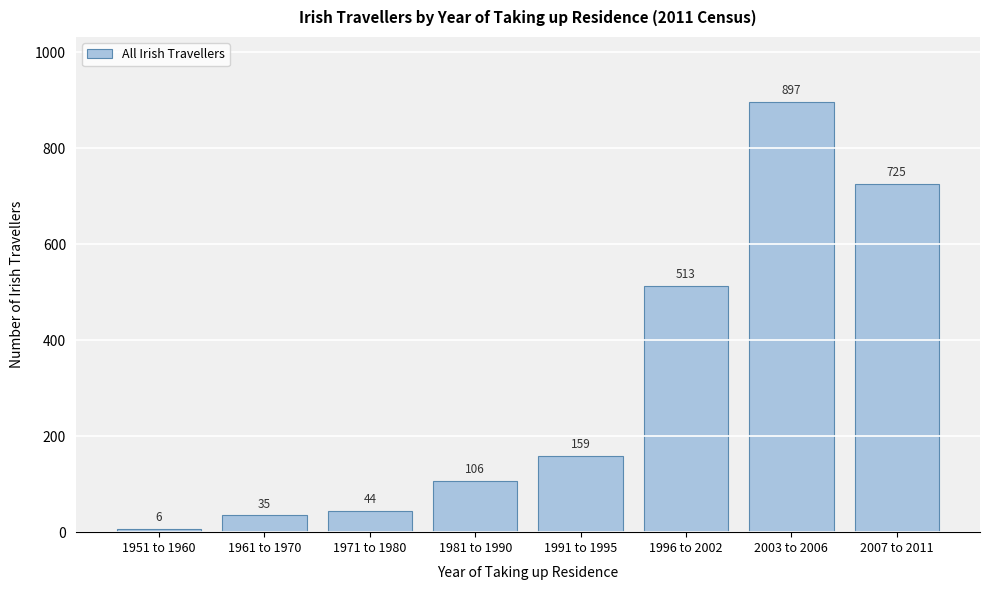

Reading left to right, list all the values displayed in this chart.

6	35	44	106	159	513	897	725